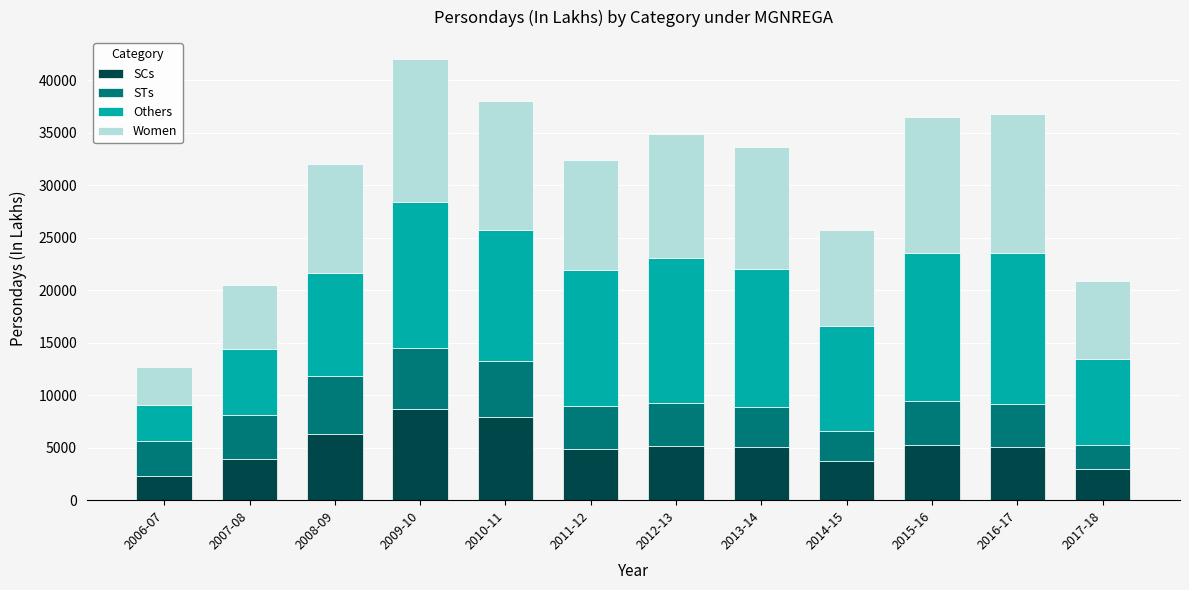

At which category is the sum across all series the highest?

2009-10